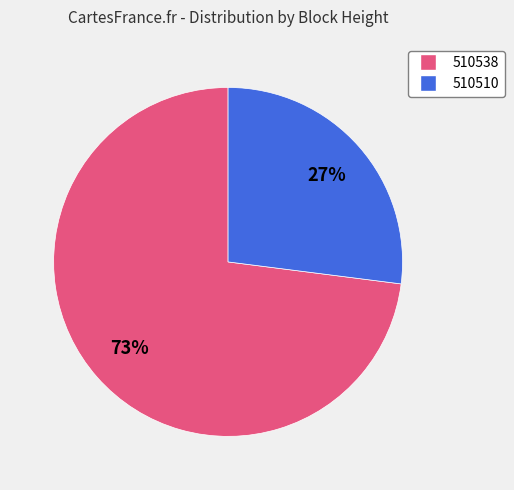

To the nearest percent, what is the difference between the 510538 and 510510 slice percentages?

46%